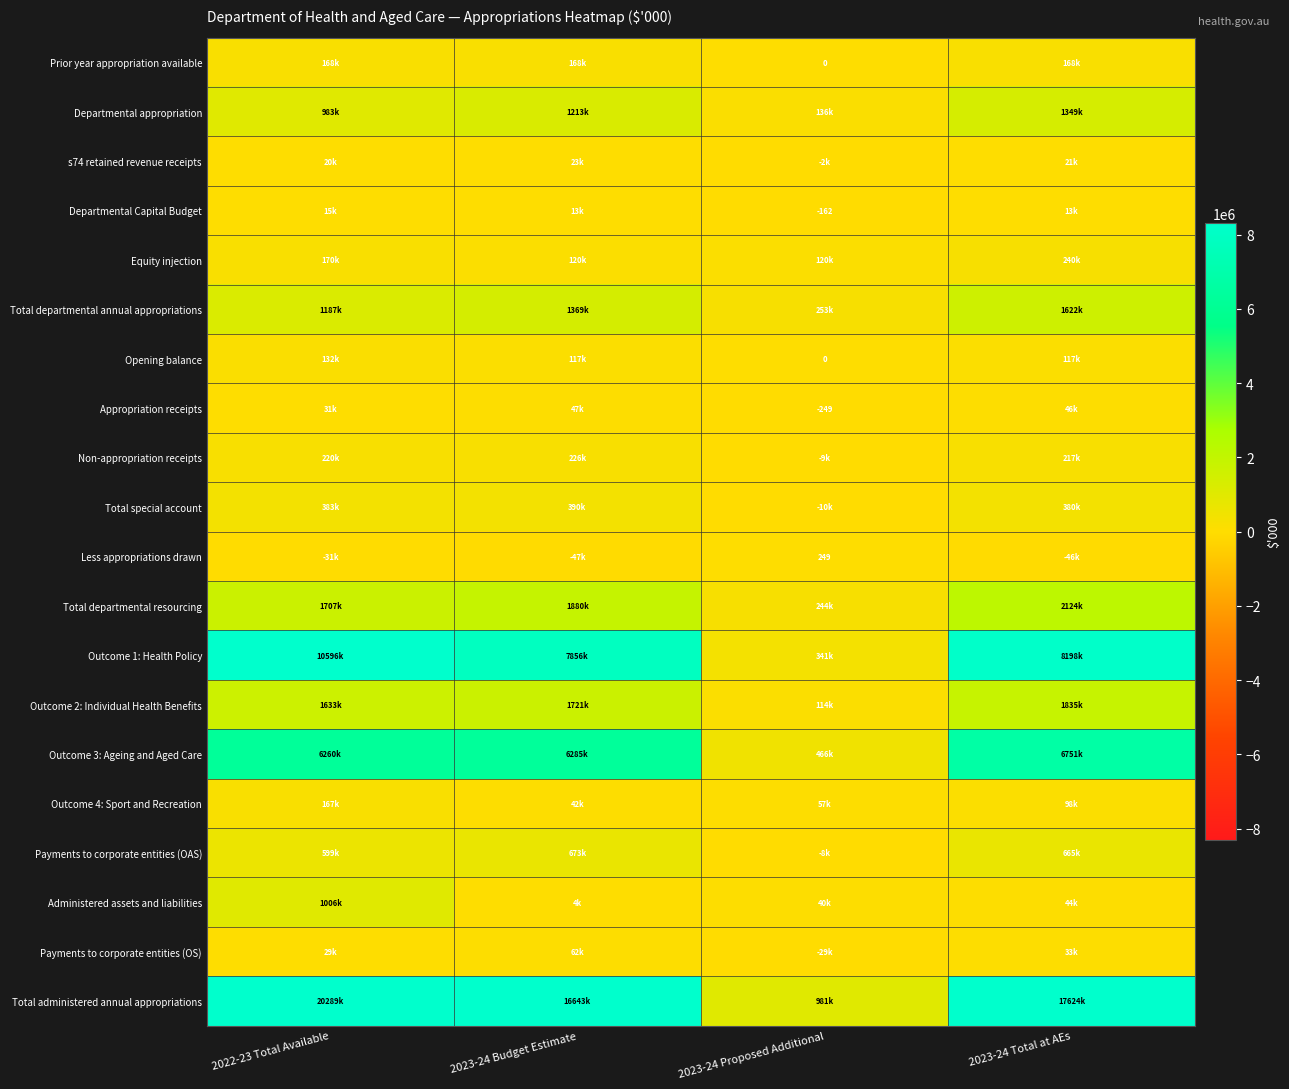

Which series has the widest spread of values?

Total administered annual appropriations